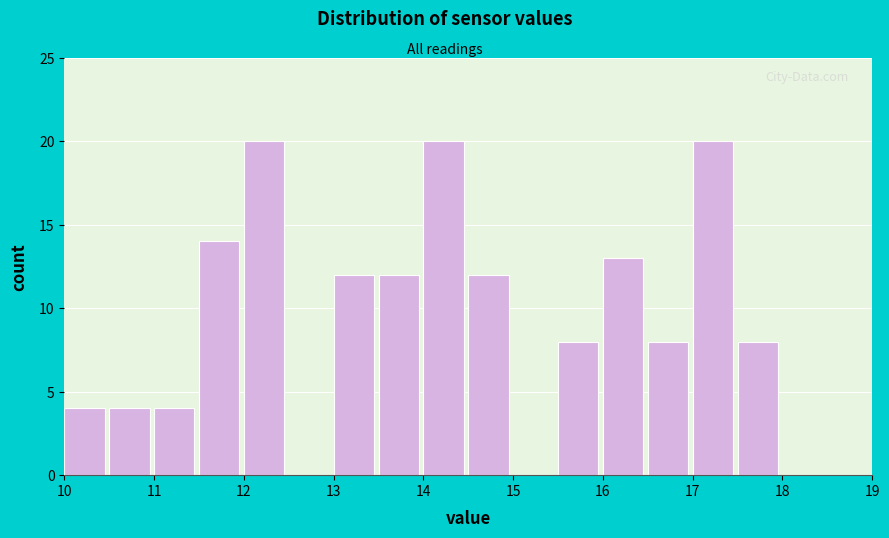

What is the height of the bar covering 17.5 to 18.0 on the x-axis? The values are not printed on the chart, so give them approximately, as read against the axis.

8